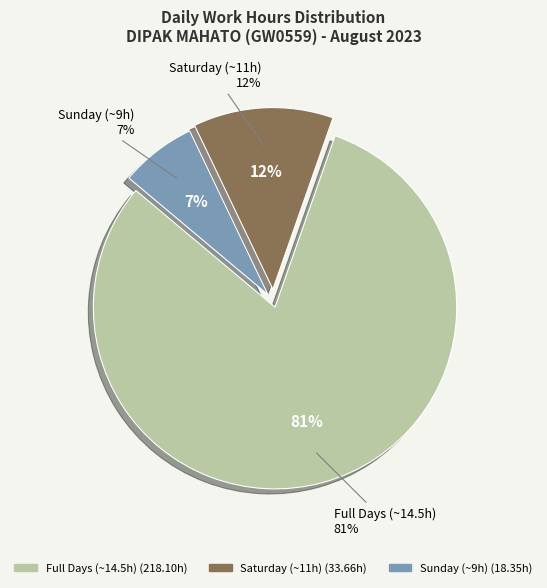

The Sat (5) slice represents 1% of the pie. True or false?

False